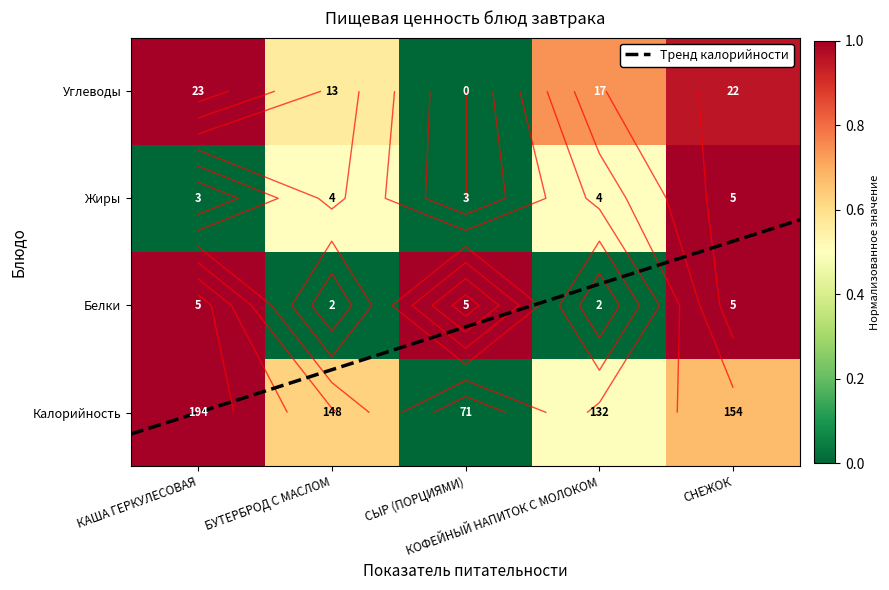

Which category has the highest value across all series?

КАША ГЕРКУЛЕСОВАЯ